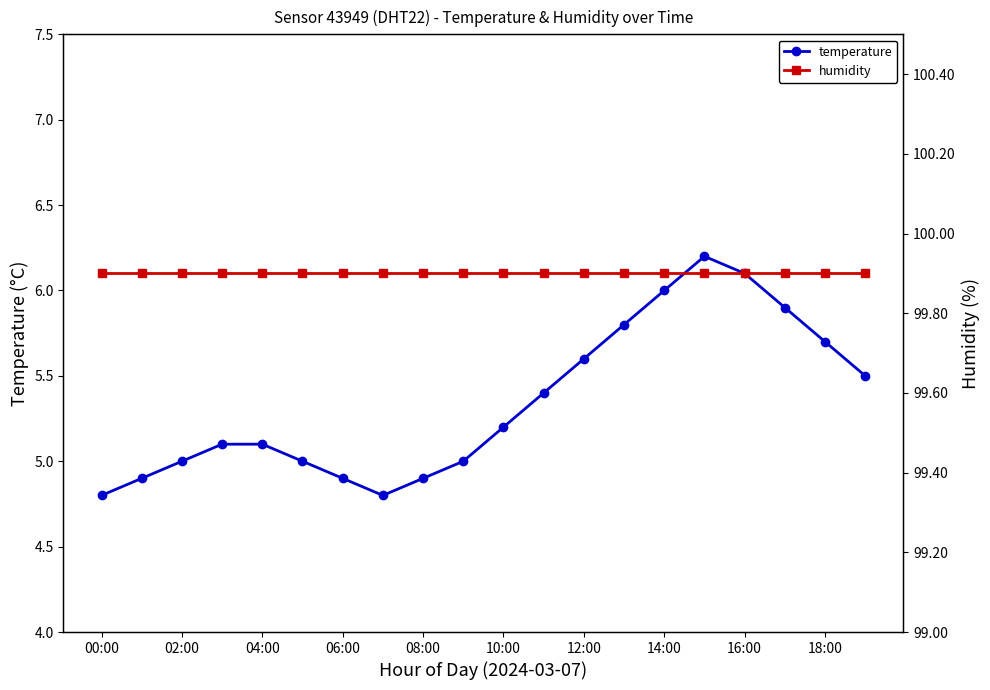

How many interior local valleys does the temperature series have?

1